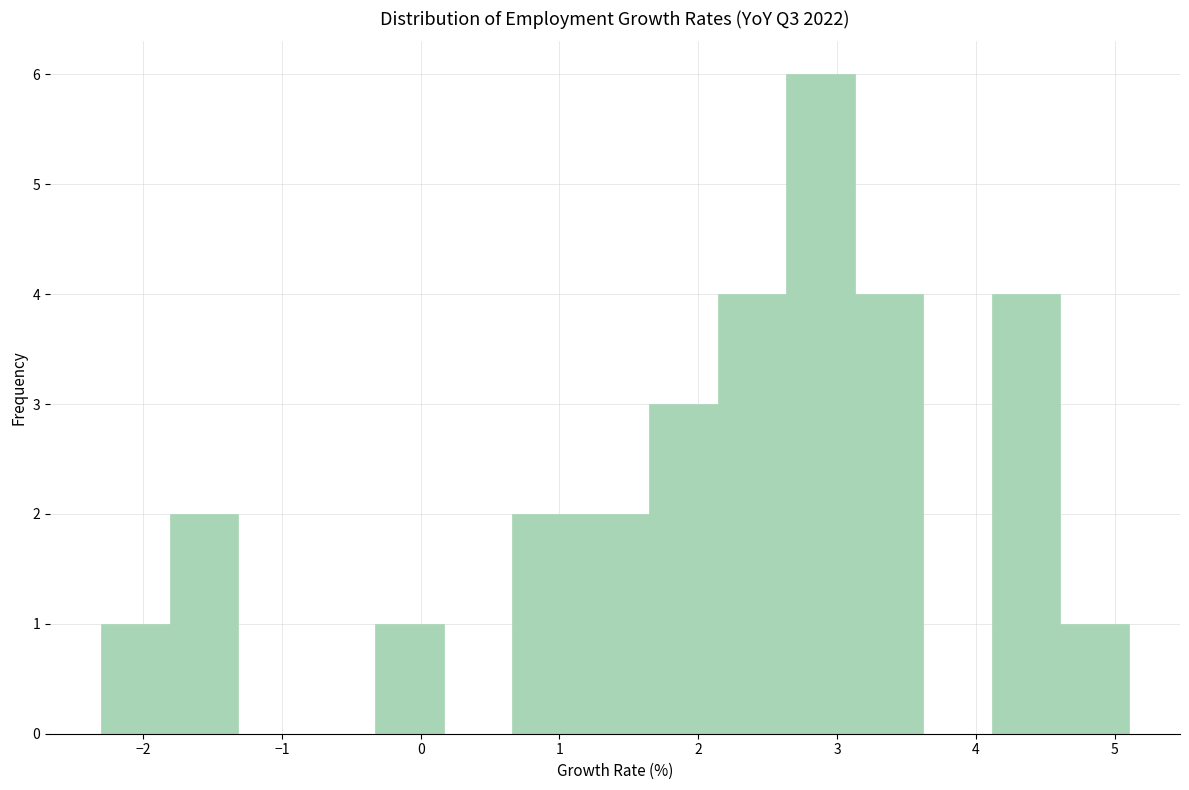

Reading left to right, list every bar in this chart as the range it spans on the x-axis followed by its height. Neither the bar edges nor the heights are printed on the chart, so give them approximately, as read against the axes.

-2.3 to -1.8: 1
-1.8 to -1.3: 2
-1.3 to -0.8: 0
-0.8 to -0.3: 0
-0.3 to 0.2: 1
0.2 to 0.7: 0
0.7 to 1.2: 2
1.2 to 1.6: 2
1.6 to 2.1: 3
2.1 to 2.6: 4
2.6 to 3.1: 6
3.1 to 3.6: 4
3.6 to 4.1: 0
4.1 to 4.6: 4
4.6 to 5.1: 1